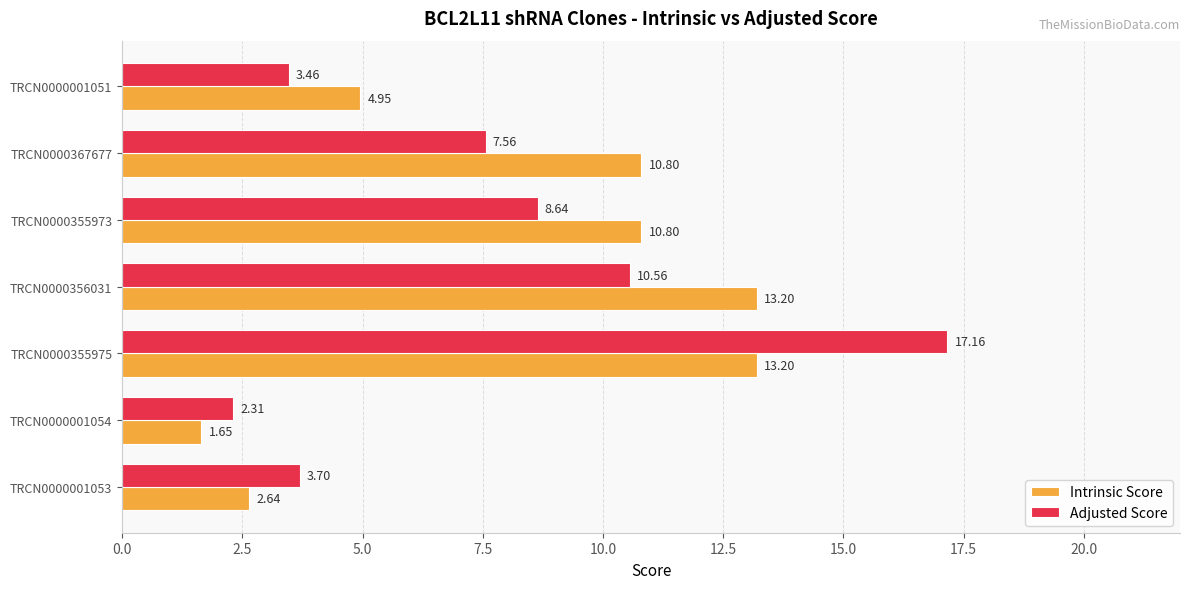

At which category is the sum across all series the highest?

TRCN0000355975